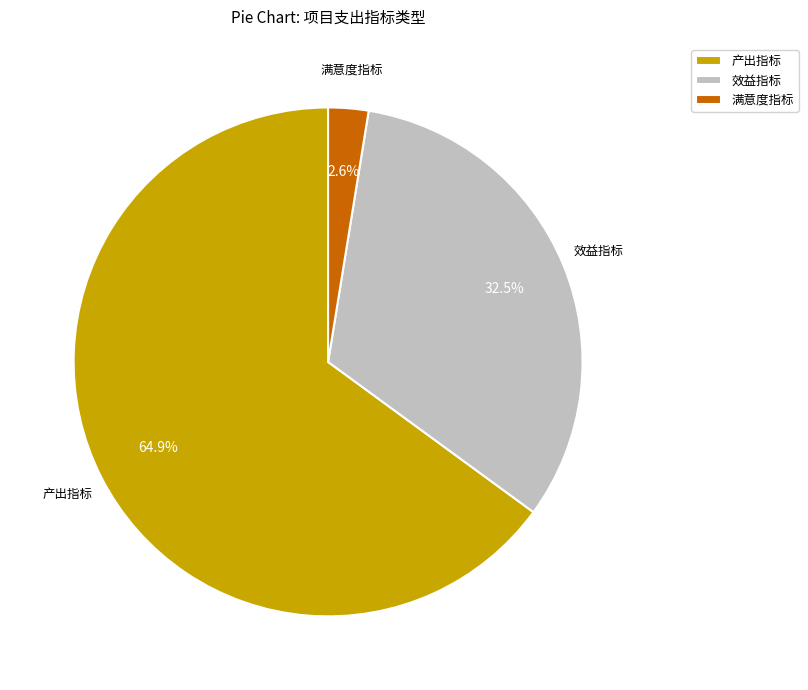

Between 产出指标 and 满意度指标, which is larger?

产出指标